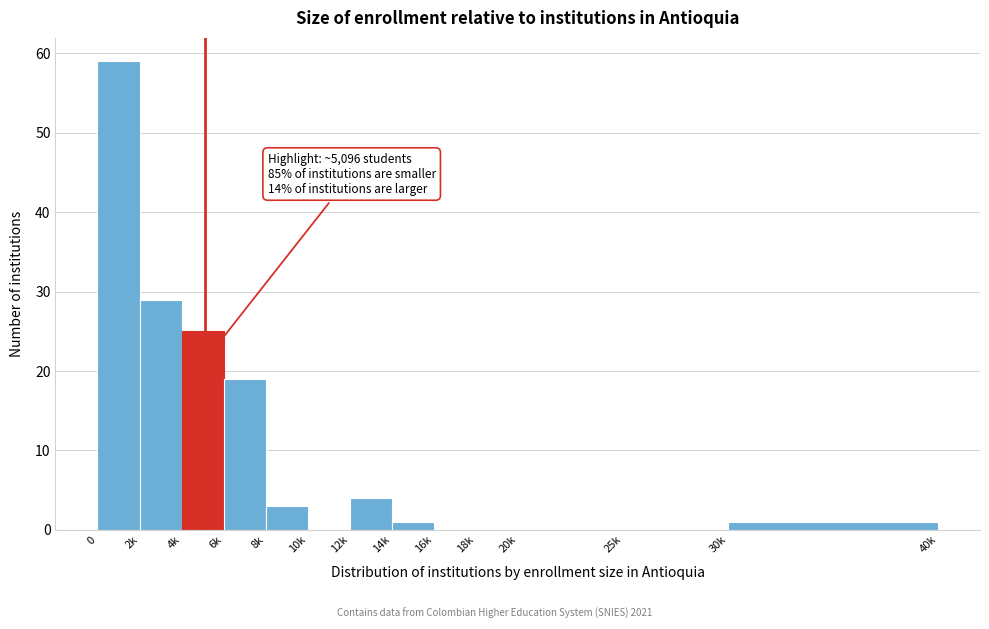

Reading left to right, what are all the values shown in this chart?

0=59	2k=29	4k=25	6k=19	8k=3	10k=0	12k=4	14k=1	16k=0	18k=0	20k=0	25k=0	30k=1